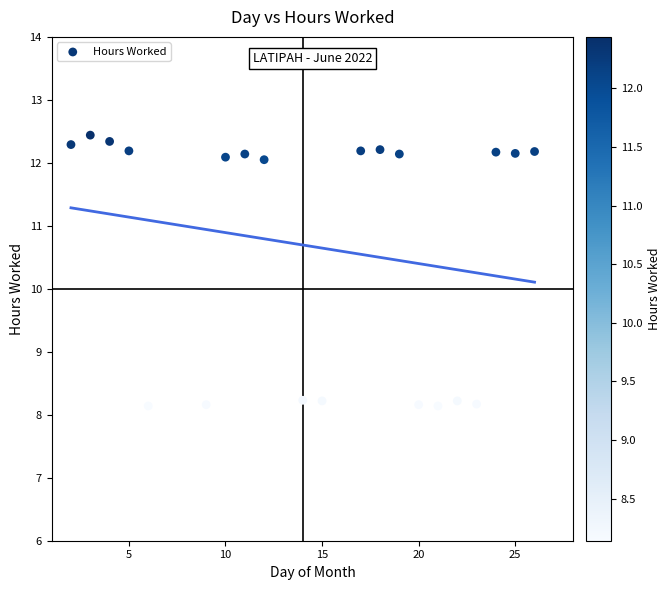

What is the range of Y values (max minus min)?

4.3